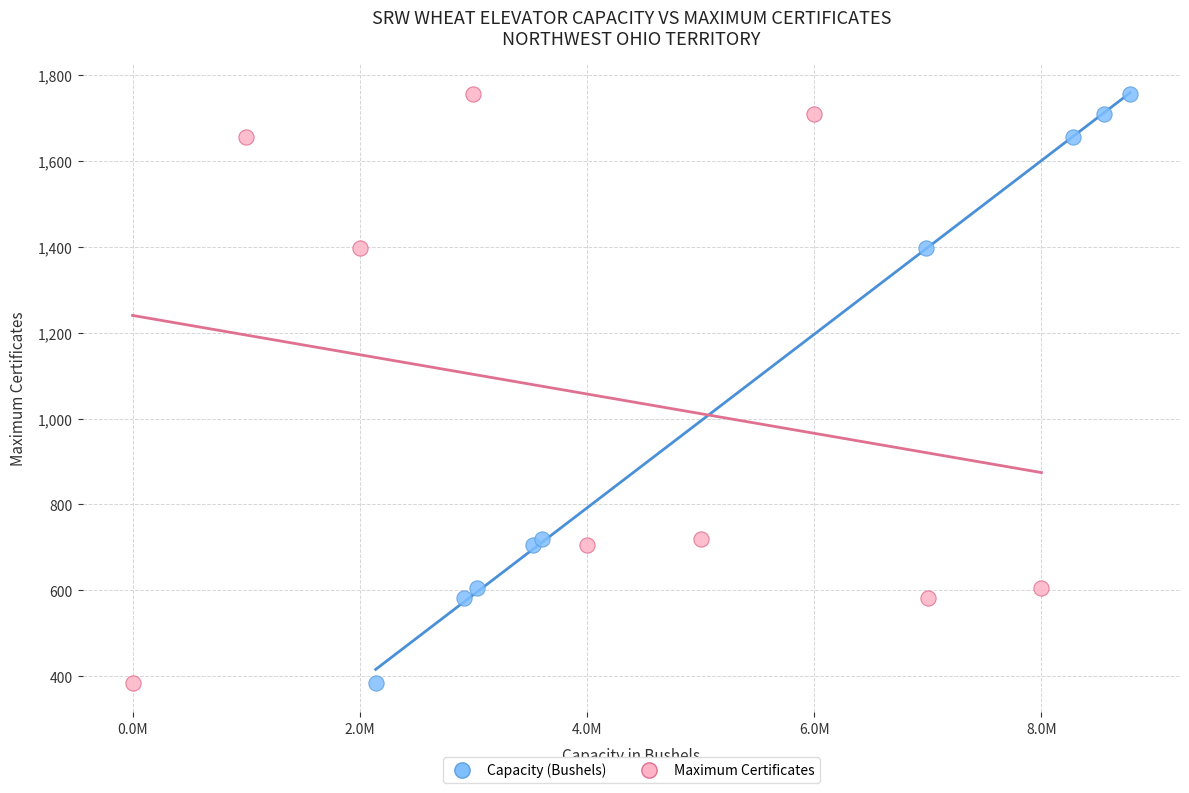

What are all the series names shown in the legend?

Capacity (Bushels), Maximum Certificates